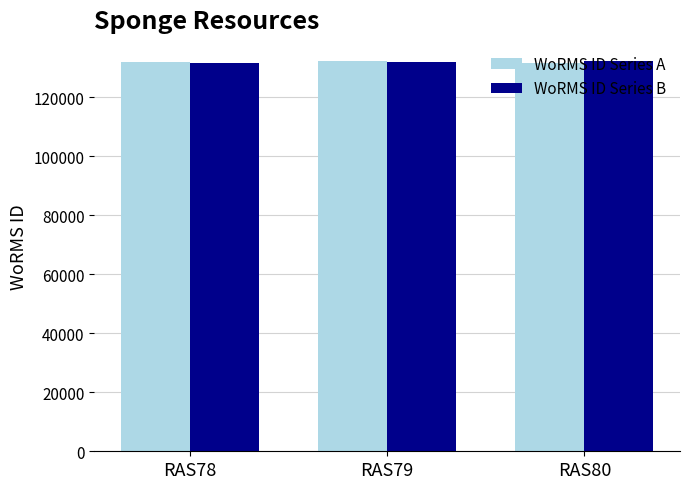

What is the average value of the WoRMS ID Series B series?

132046